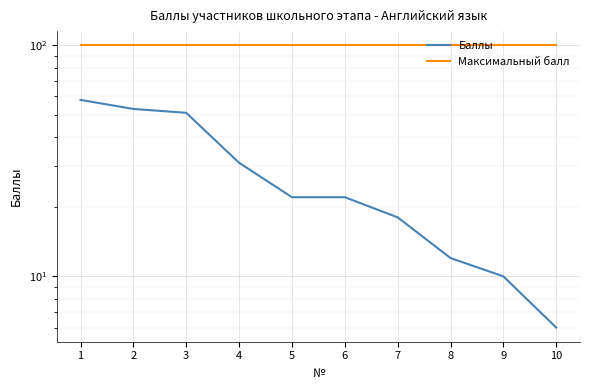

True or false: Баллы has a value of 11 at 5.

False